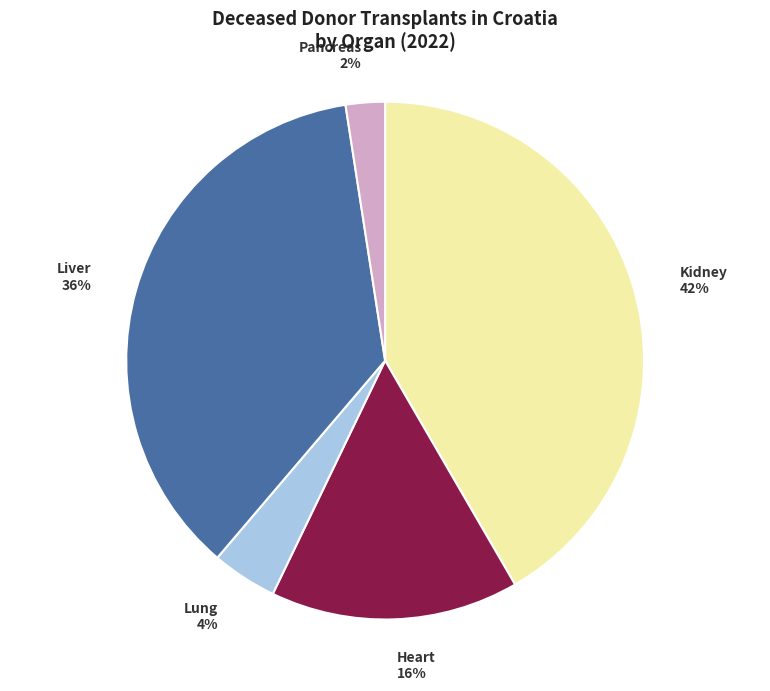

How many slices are in this pie chart?

5